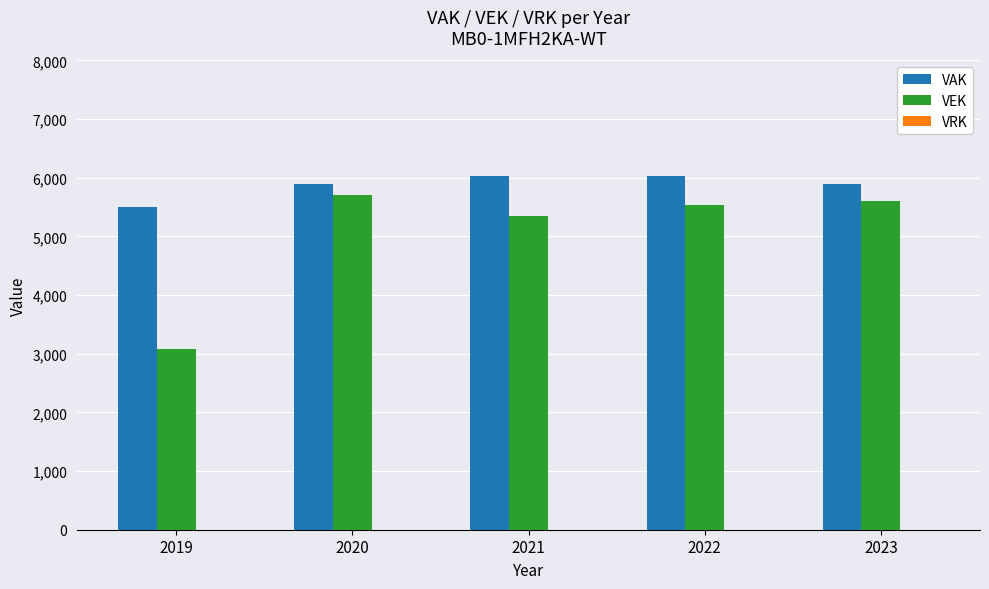

At which label is VEK closest to 4391?

2021